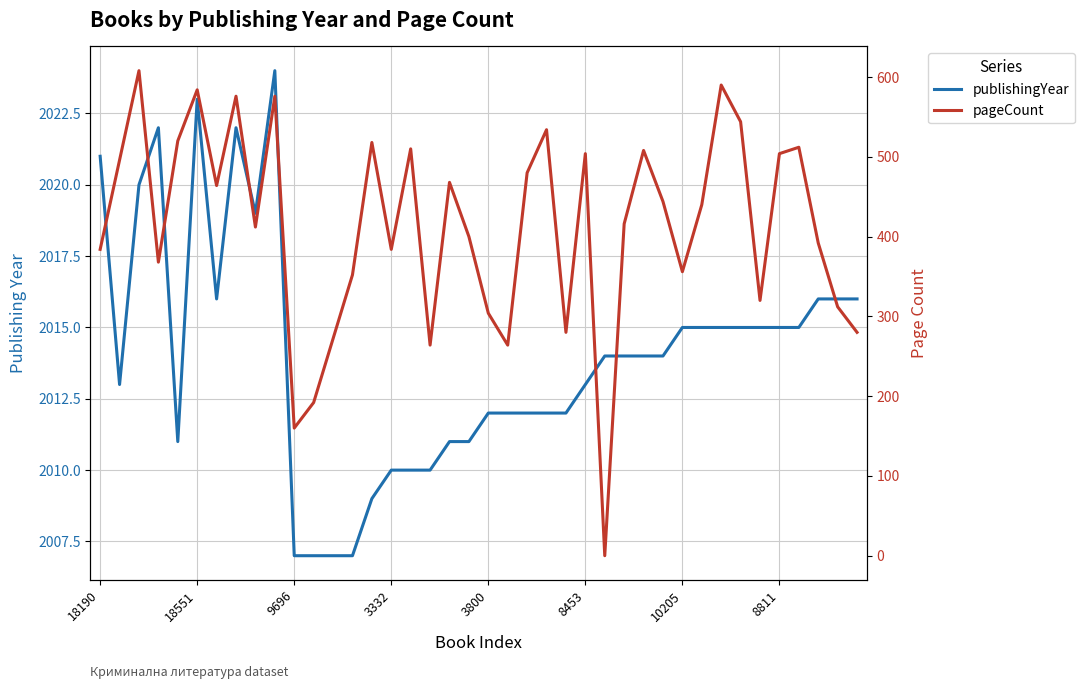

What is the difference between the publishingYear values at 28 and 24?

2